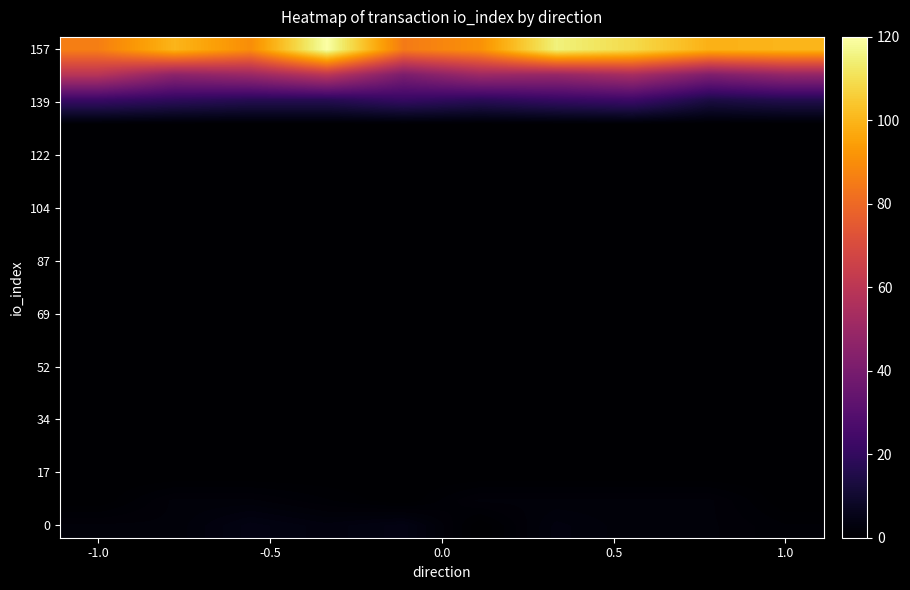

Count the number of categories in the chart.

10